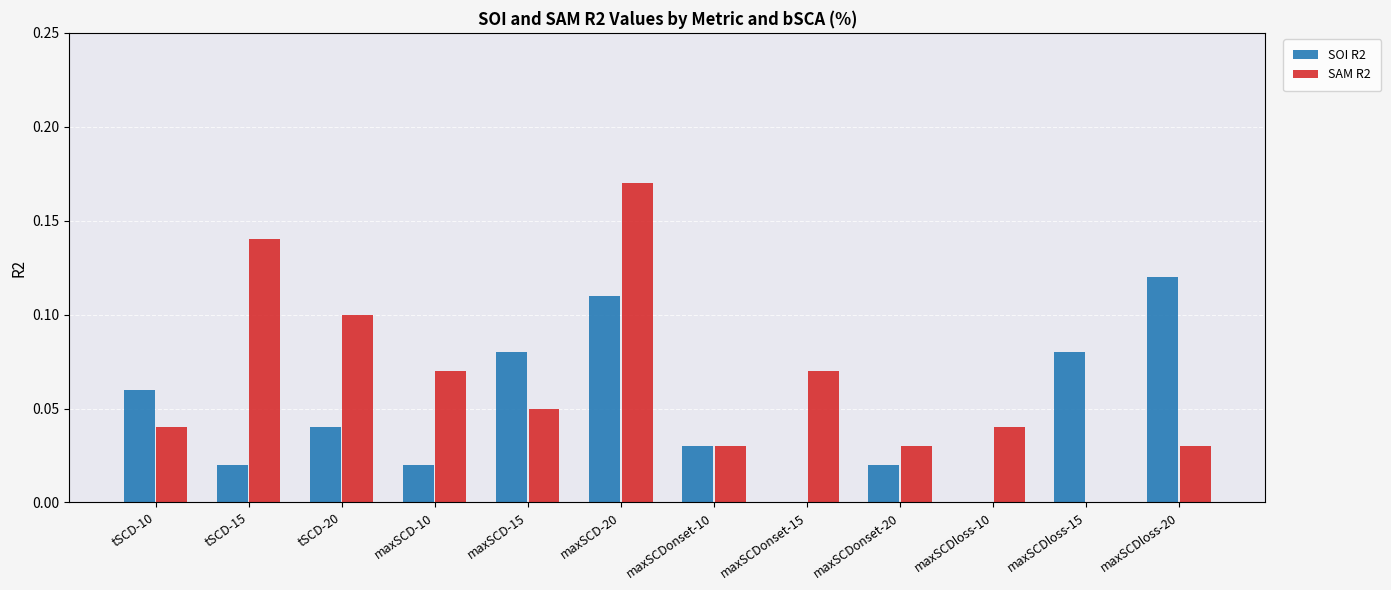

At which label does SAM R2 reach its peak?

maxSCD-20